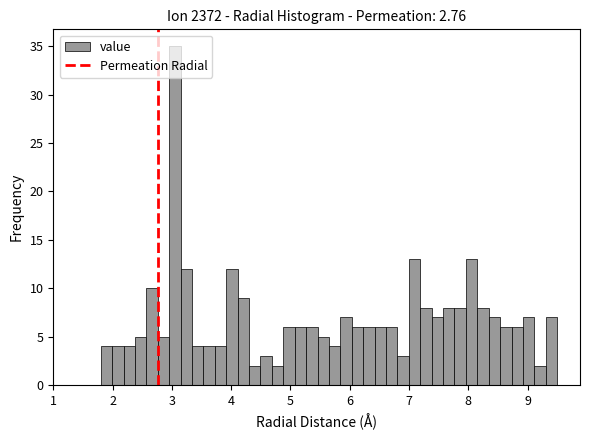

Around what value on the x-axis is the tallest bar? Give the approximate position of its centre, as read against the axis.

3.1